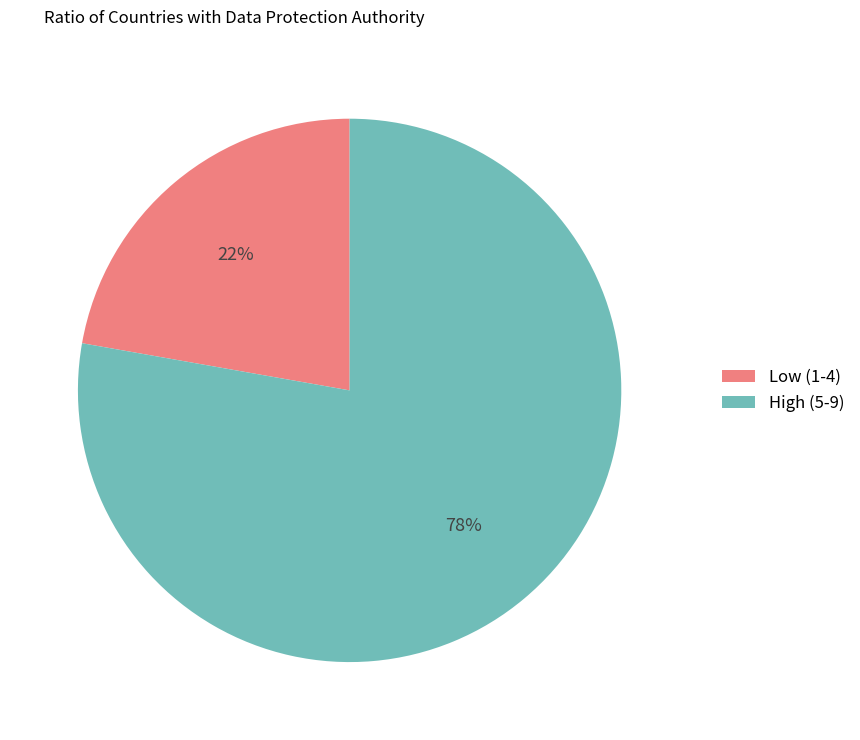

Which category has the smallest portion of the pie?

Low (1-4)